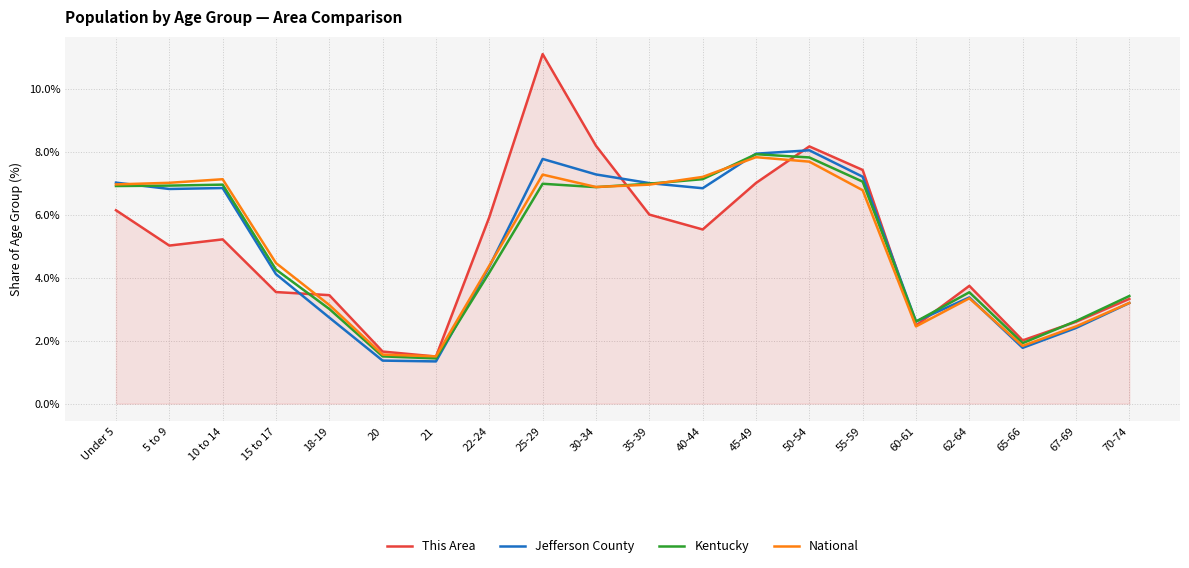

Count the number of categories in the chart.

20